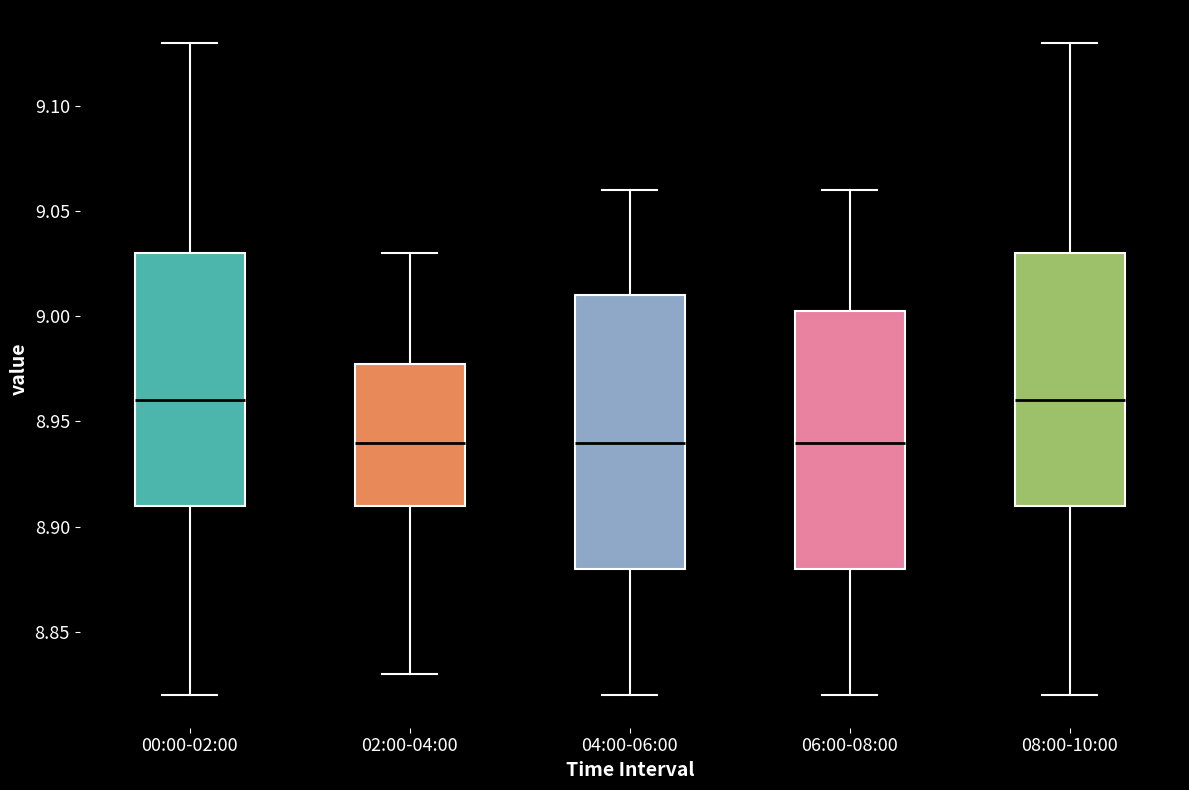

Reading left to right, transcribe this box plot: for each box, give where its median line is, the range the box spans, and where its two whiskers end, as read against the y-axis. The values are not printed on the chart, so give them approximately, as read against the axis.

00:00-02:00: median 8.960, box 8.910 to 9.030, whiskers 8.820 to 9.130
02:00-04:00: median 8.940, box 8.910 to 8.980, whiskers 8.830 to 9.030
04:00-06:00: median 8.940, box 8.880 to 9.010, whiskers 8.820 to 9.060
06:00-08:00: median 8.940, box 8.880 to 9.005, whiskers 8.820 to 9.060
08:00-10:00: median 8.960, box 8.910 to 9.030, whiskers 8.820 to 9.130